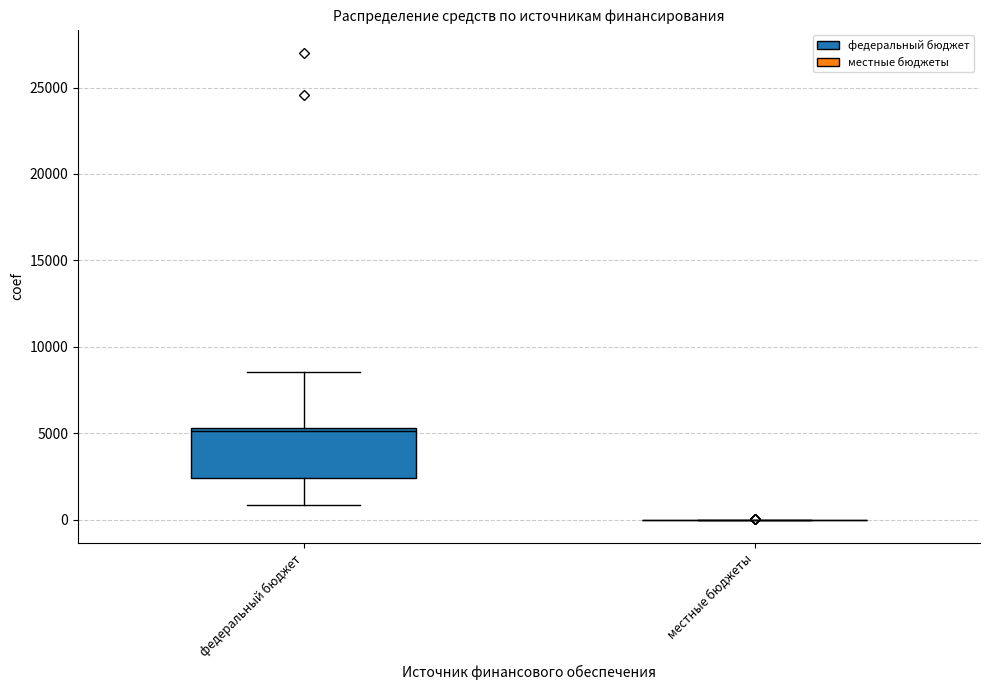

Which box is the tallest, from its lower edge to its upper edge?

федеральный бюджет